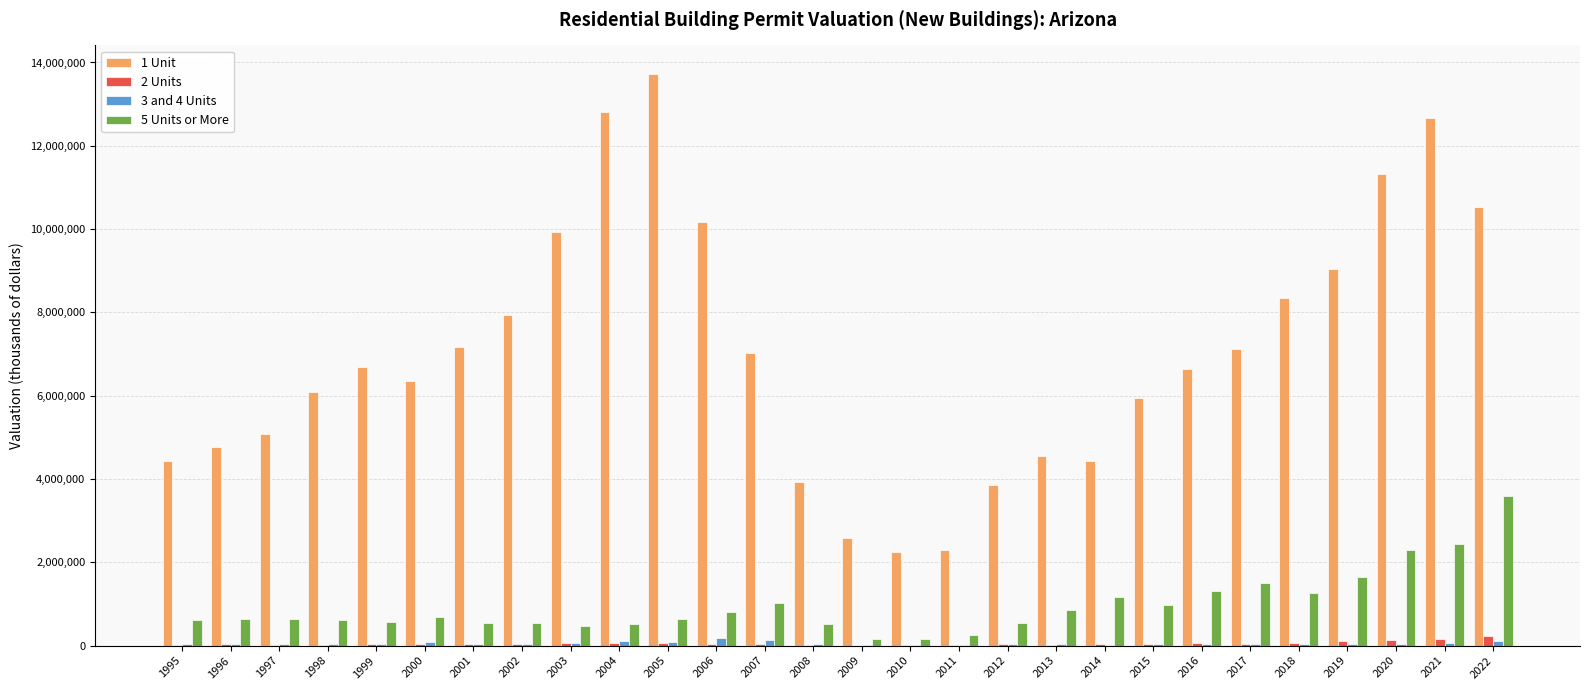

At which category does the chart reach its peak across all series?

2005